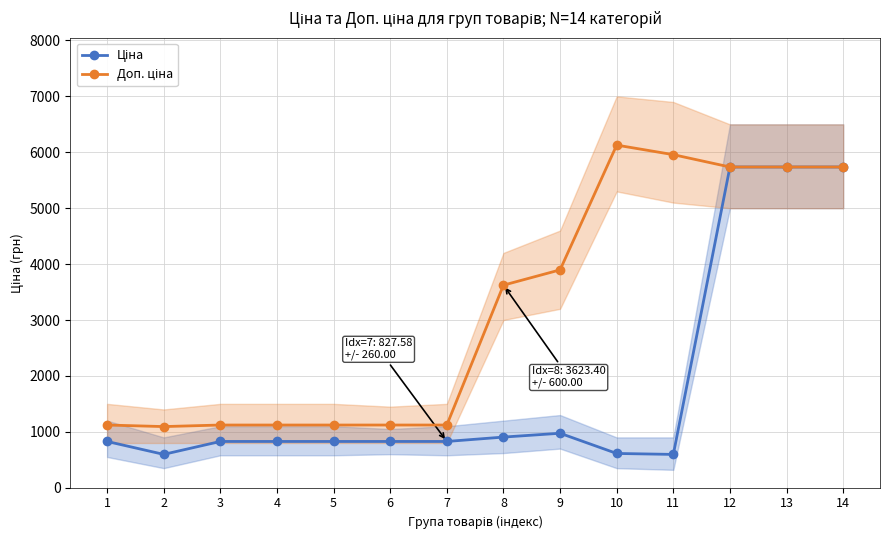

What is the highest value of the Доп. ціна series?

6128.5